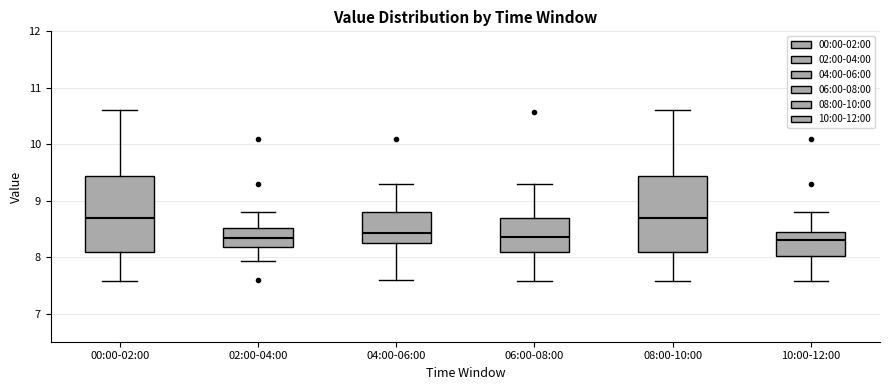

Where does the upper whisker of the box for 02:00-04:00 end on the y-axis? The values are not printed on the chart, so give them approximately, as read against the axis.

8.8